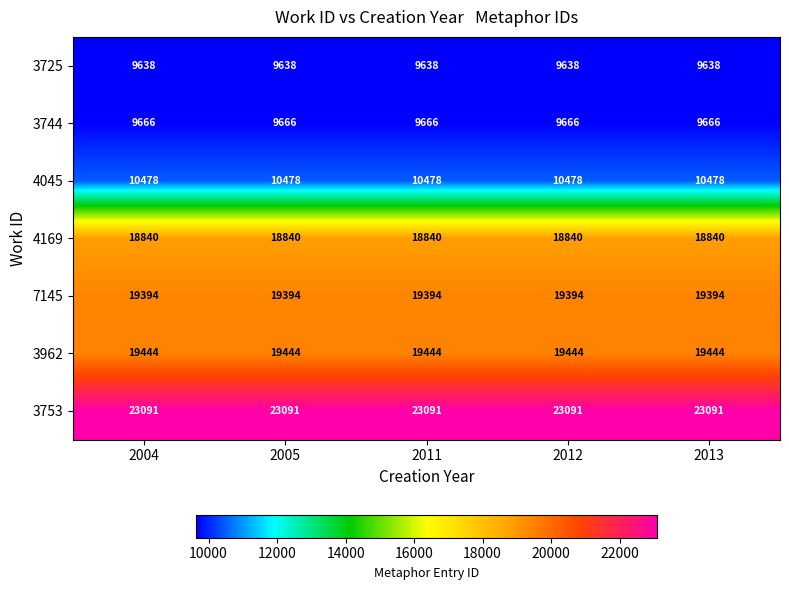

The 4169 series shows 18840 at 2005. True or false?

True